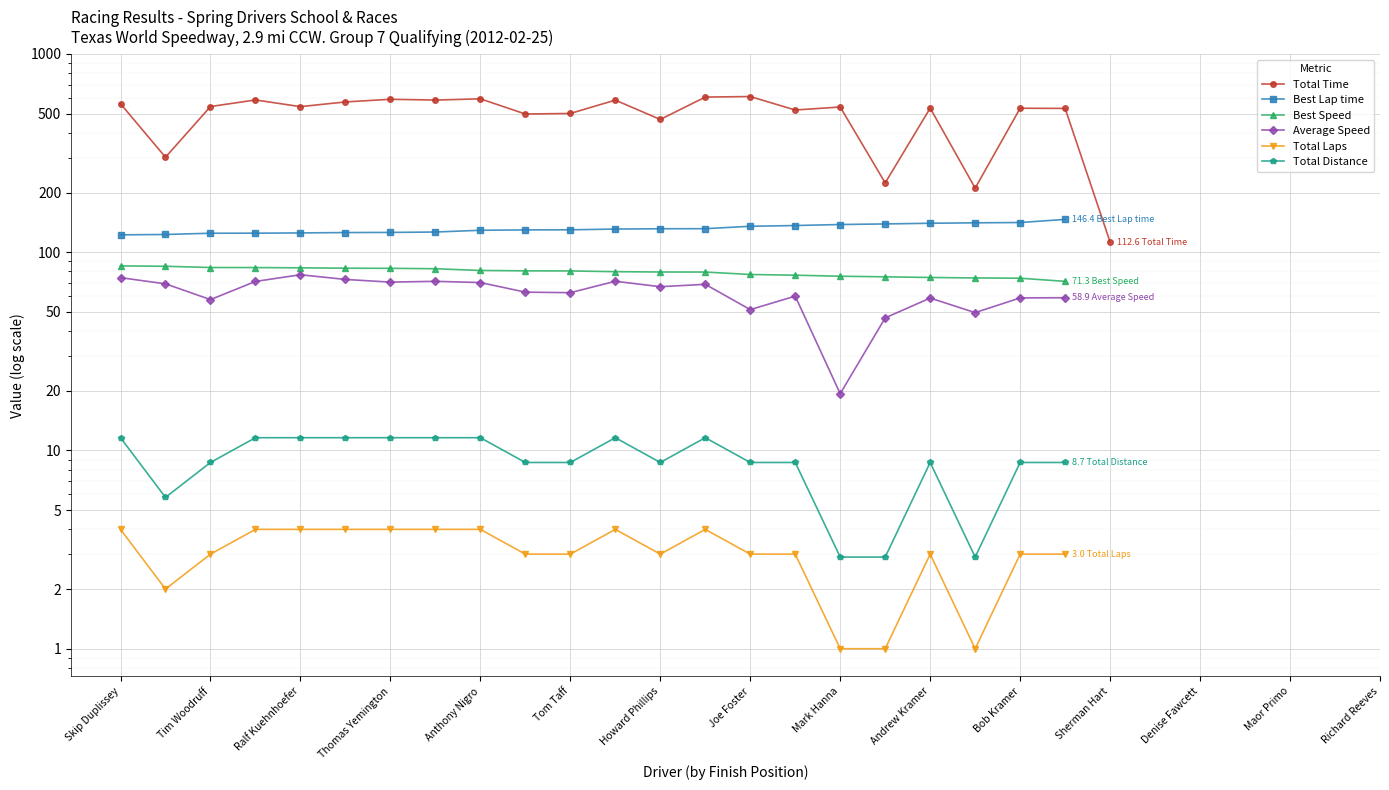

Does the chart display data point markers on the line(s)?

Yes